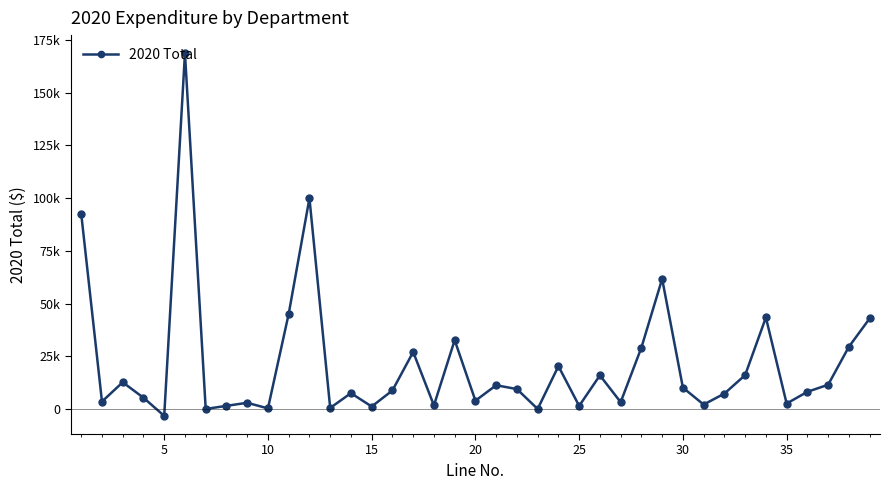

Does the chart display data point markers on the line(s)?

Yes